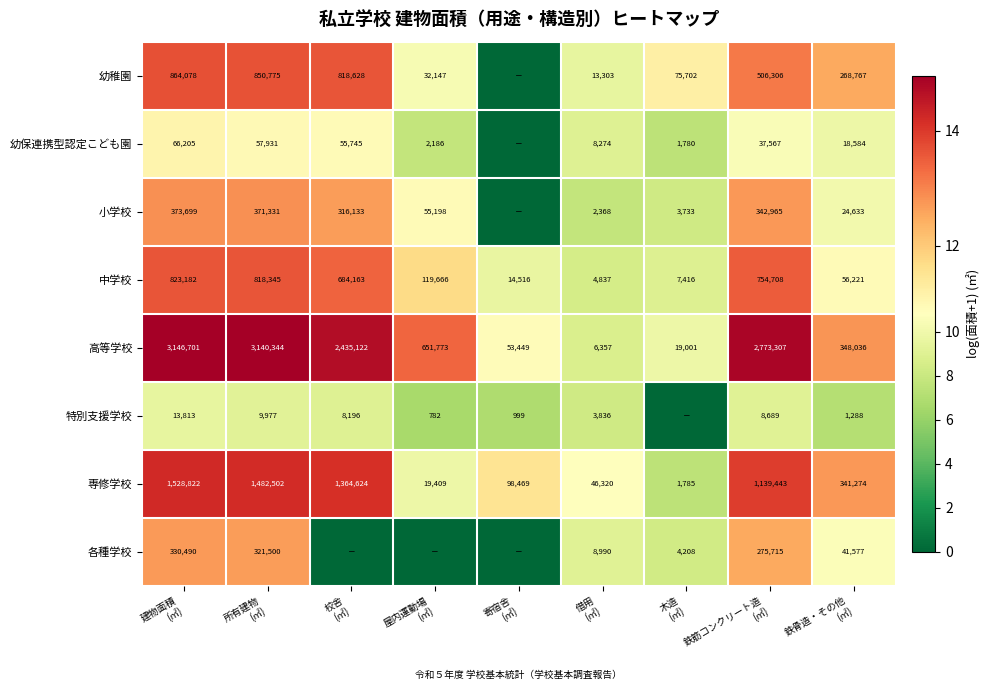

What is the difference between the maximum and second lowest values in the 高等学校 series?

3127700